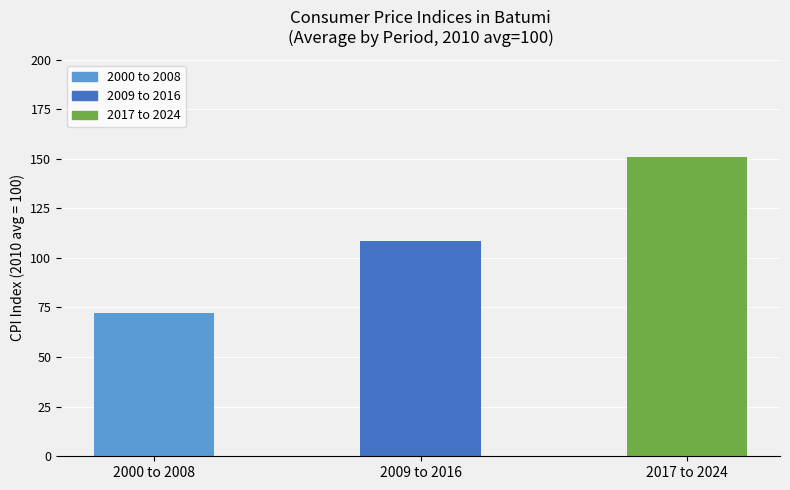

Between 2009 to 2016 and 2017 to 2024, which is larger?

2017 to 2024